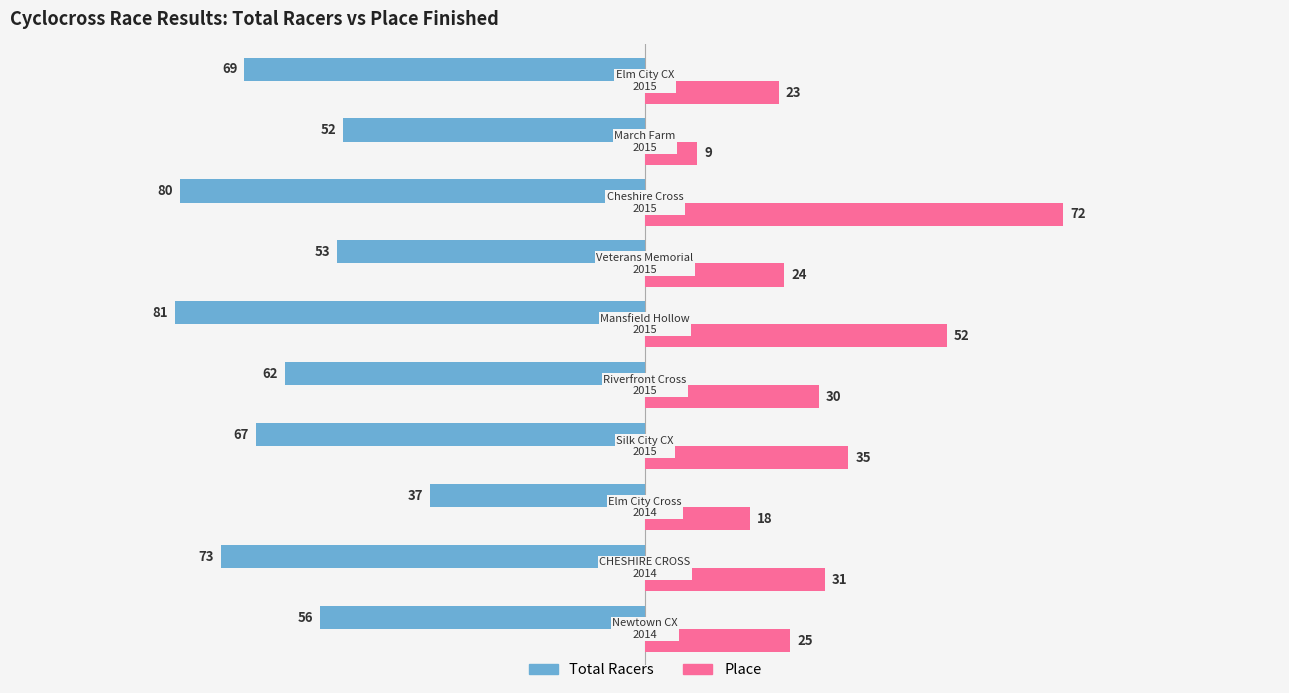

Which series has the largest total across all categories?

Place